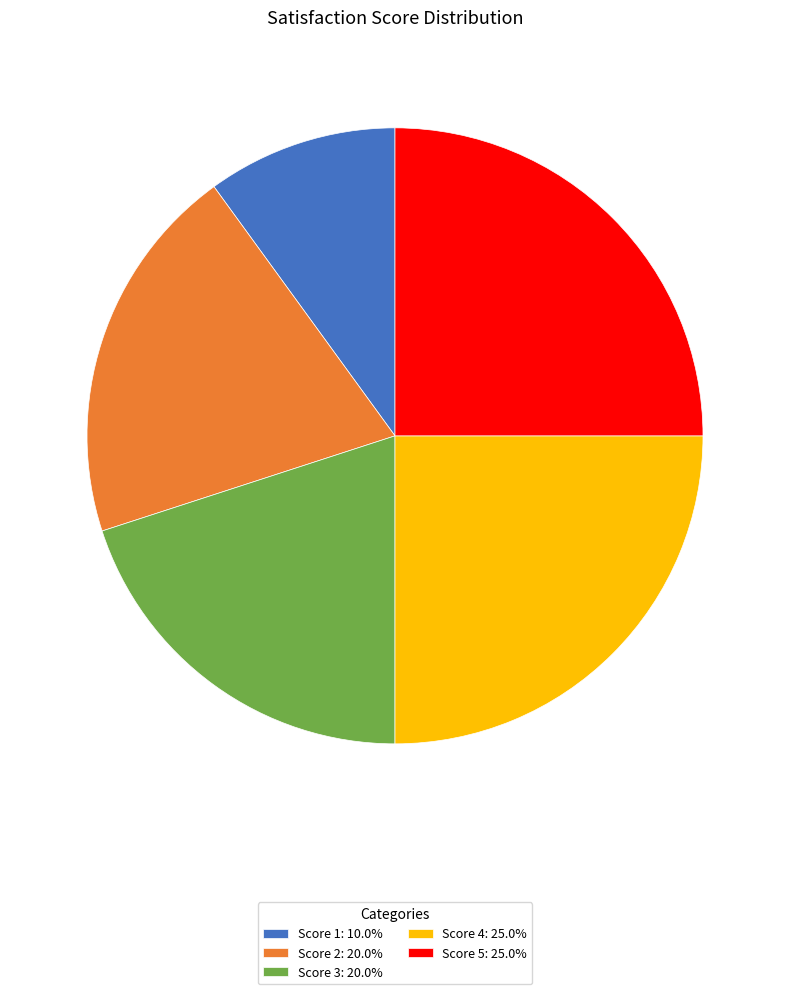

Does any single category account for the majority?

No